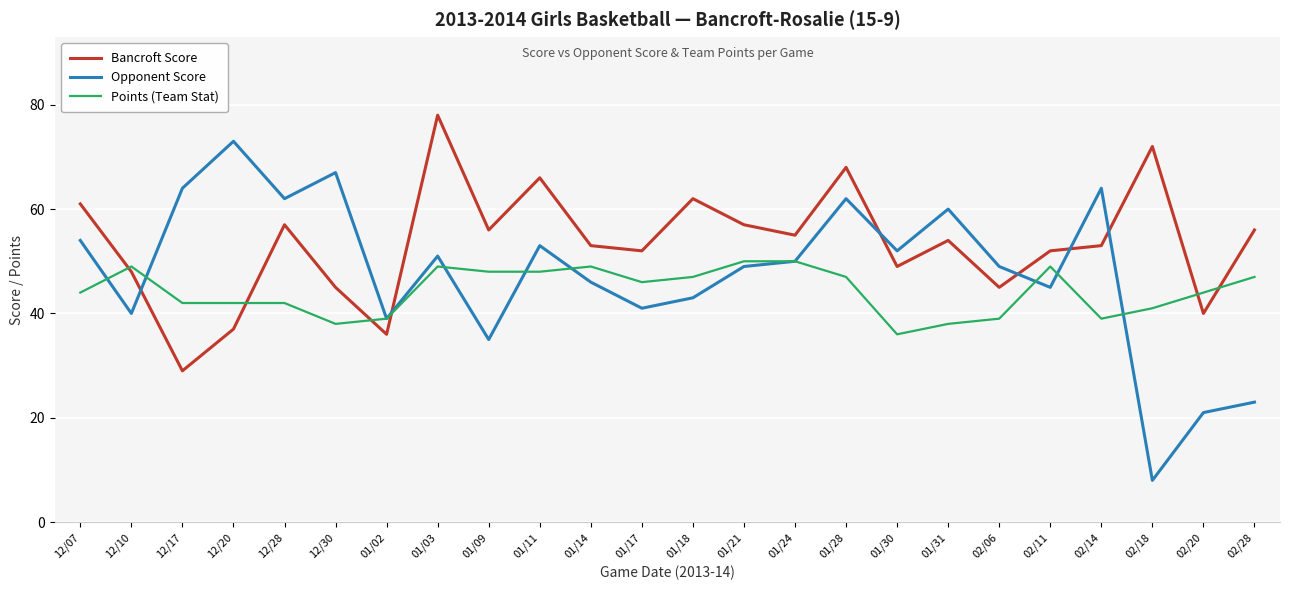

What is the greatest value displayed?

78